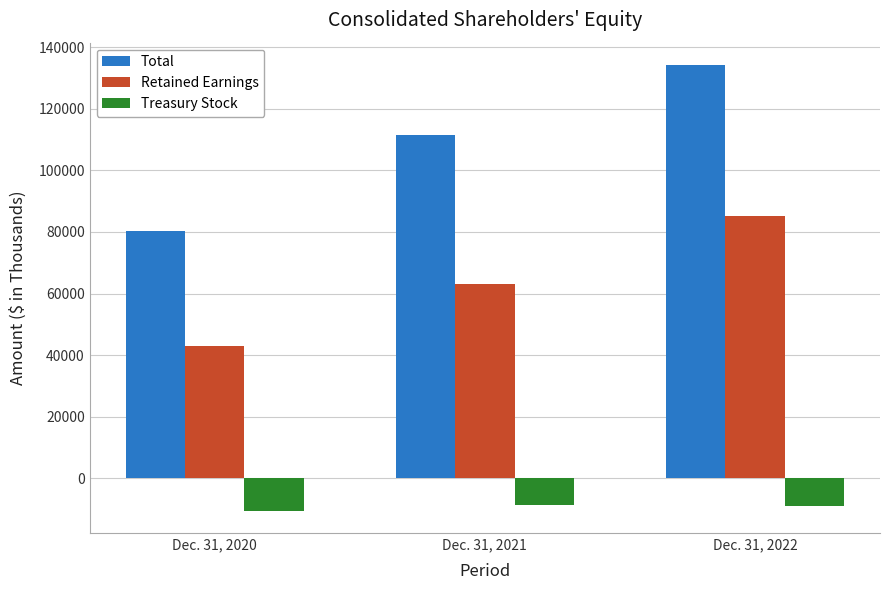

How many Total values are between 80295 and 134259?

3